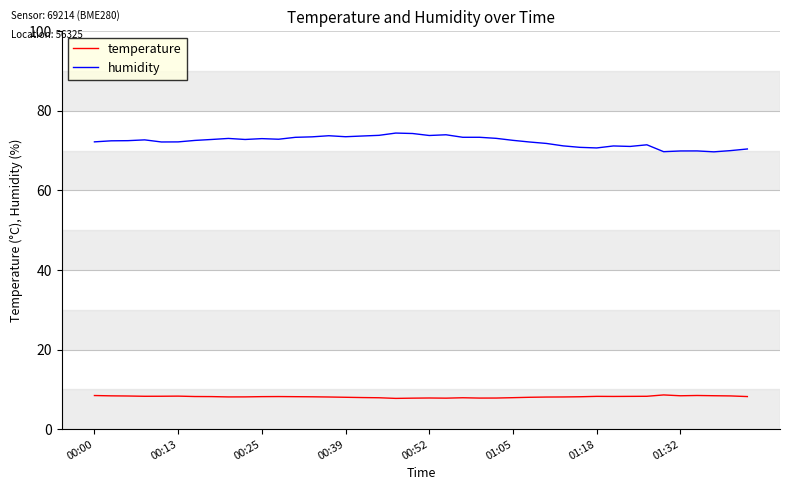

What is the minimum value for humidity?

69.7